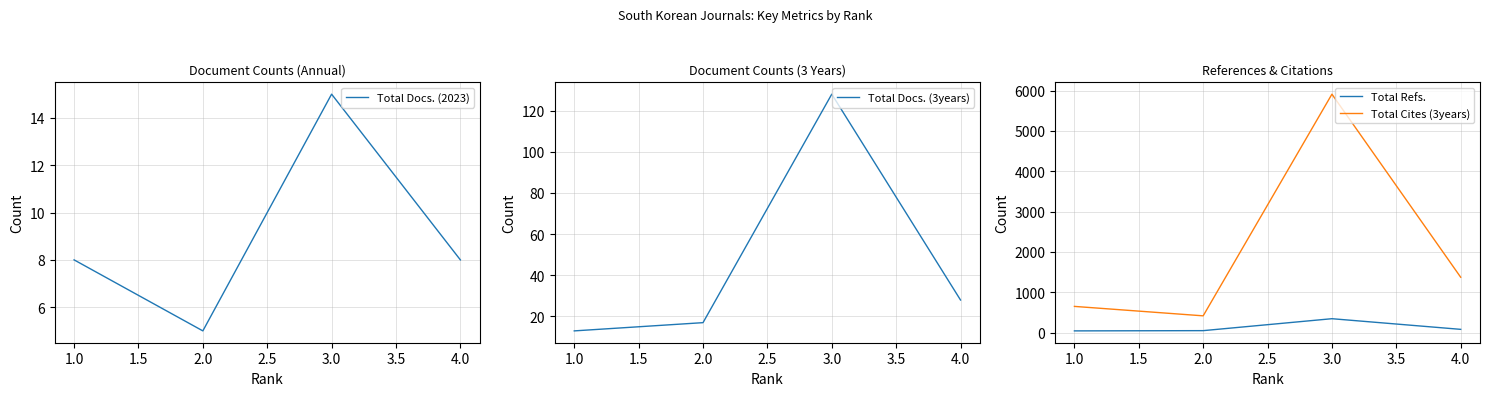

Which series has the largest total across all categories?

Total Cites (3years)